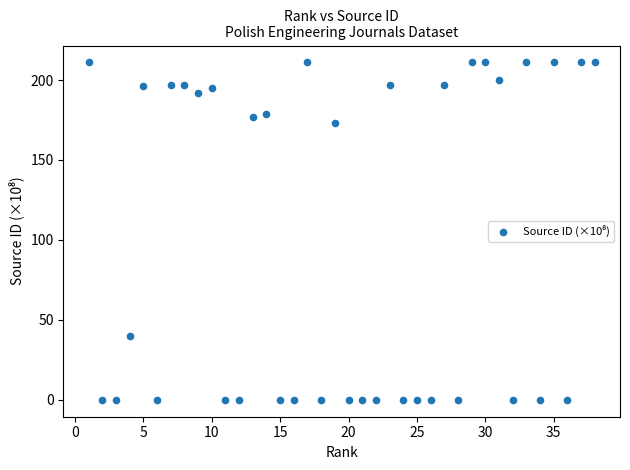

What is the range of Y values (max minus min)?

211.0